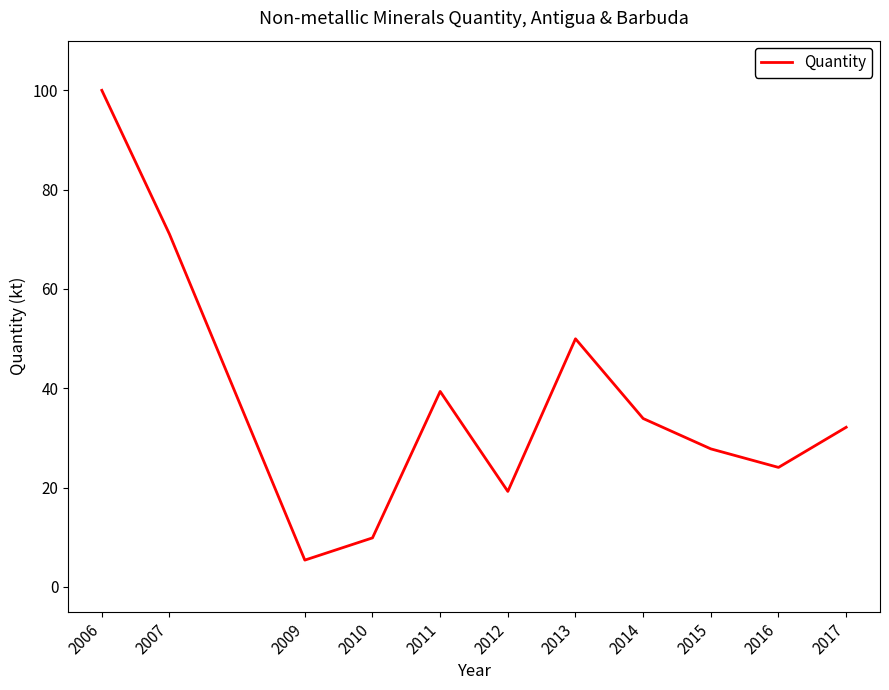

Does the chart display data point markers on the line(s)?

No